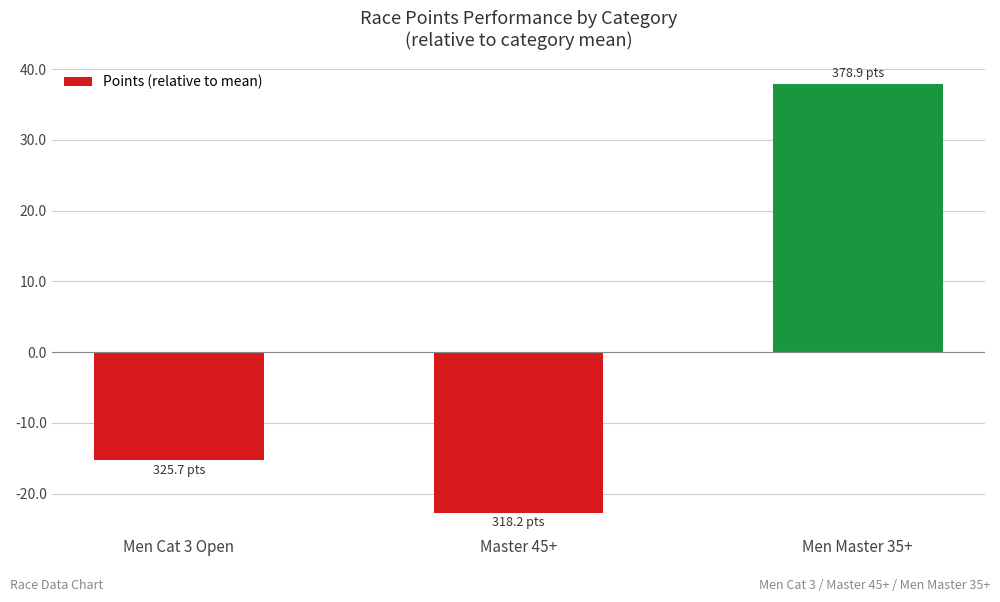

Reading right to left, list all the values displayed in this chart.

37.9	-22.7	-15.2